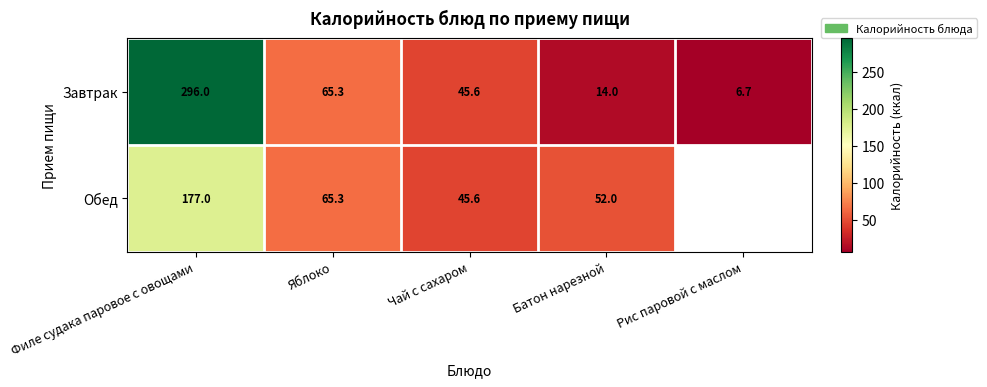

What is the sum of the Обед values at Яблоко and Чай с сахаром?

110.9